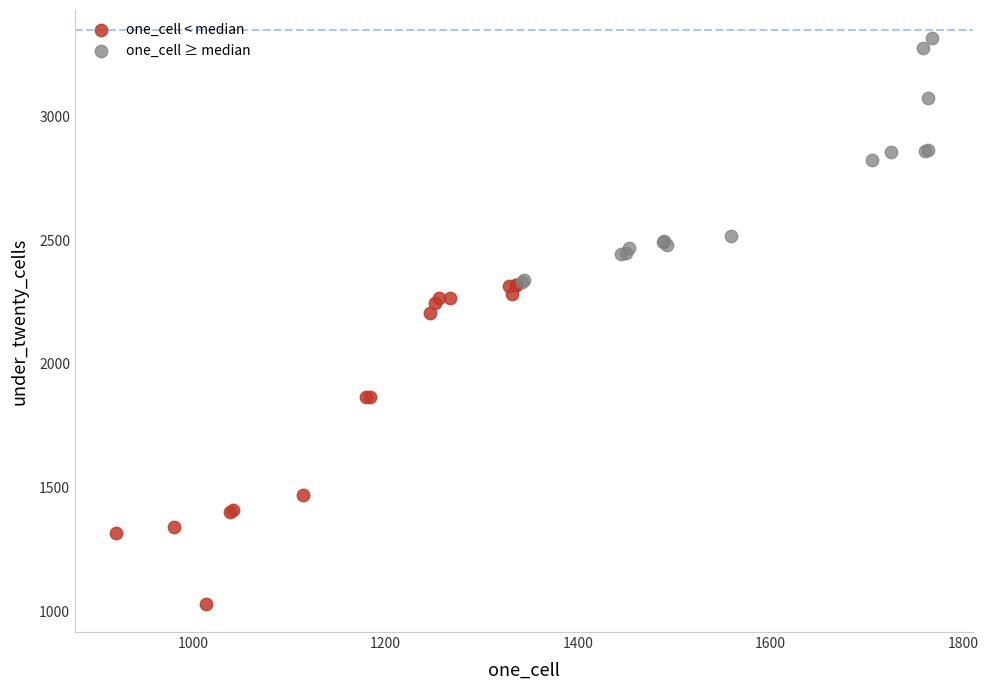

Which series reaches the minimum Y coordinate?

one_cell < median